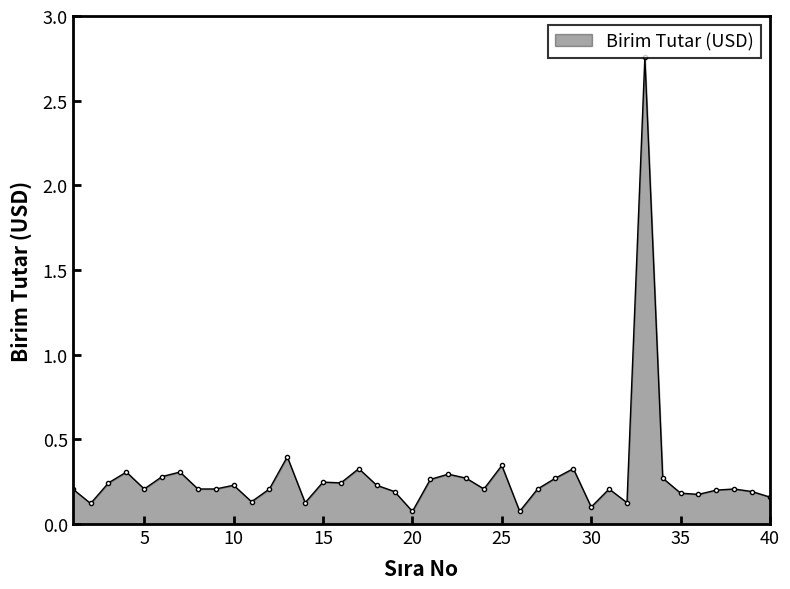

What is the difference between the maximum and minimum values?

2.7